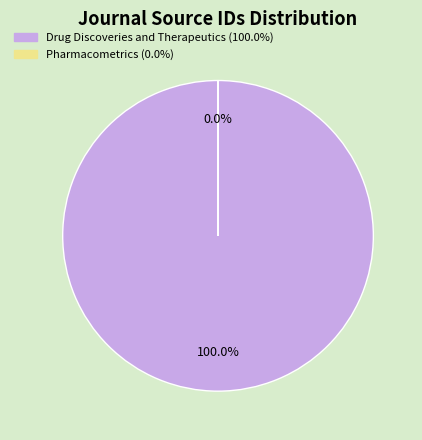

Which category accounts for the majority?

Drug Discoveries and Therapeutics